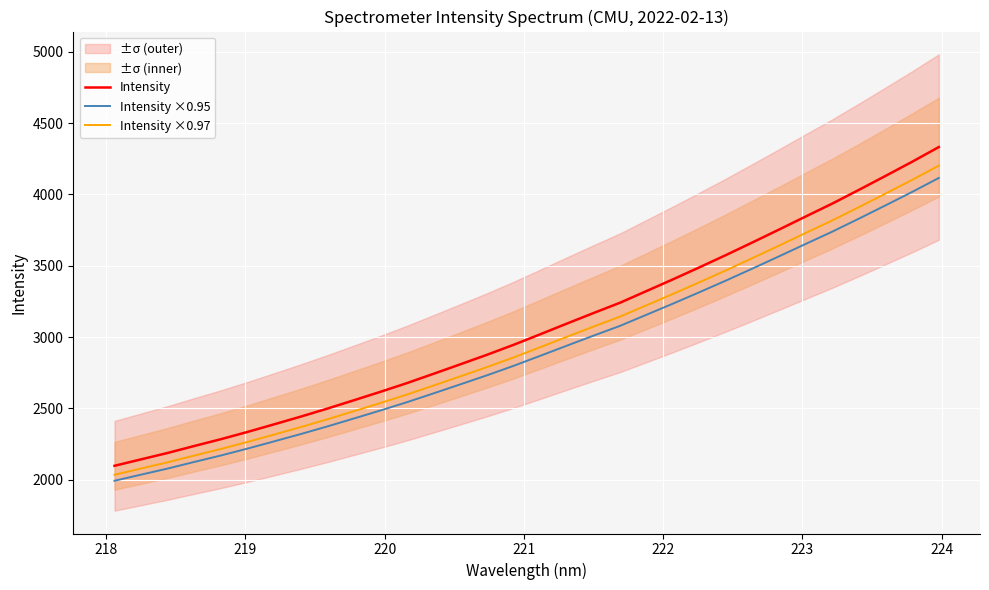

True or false: Intensity ×0.95 and Intensity ×0.97 cross at least once.

False